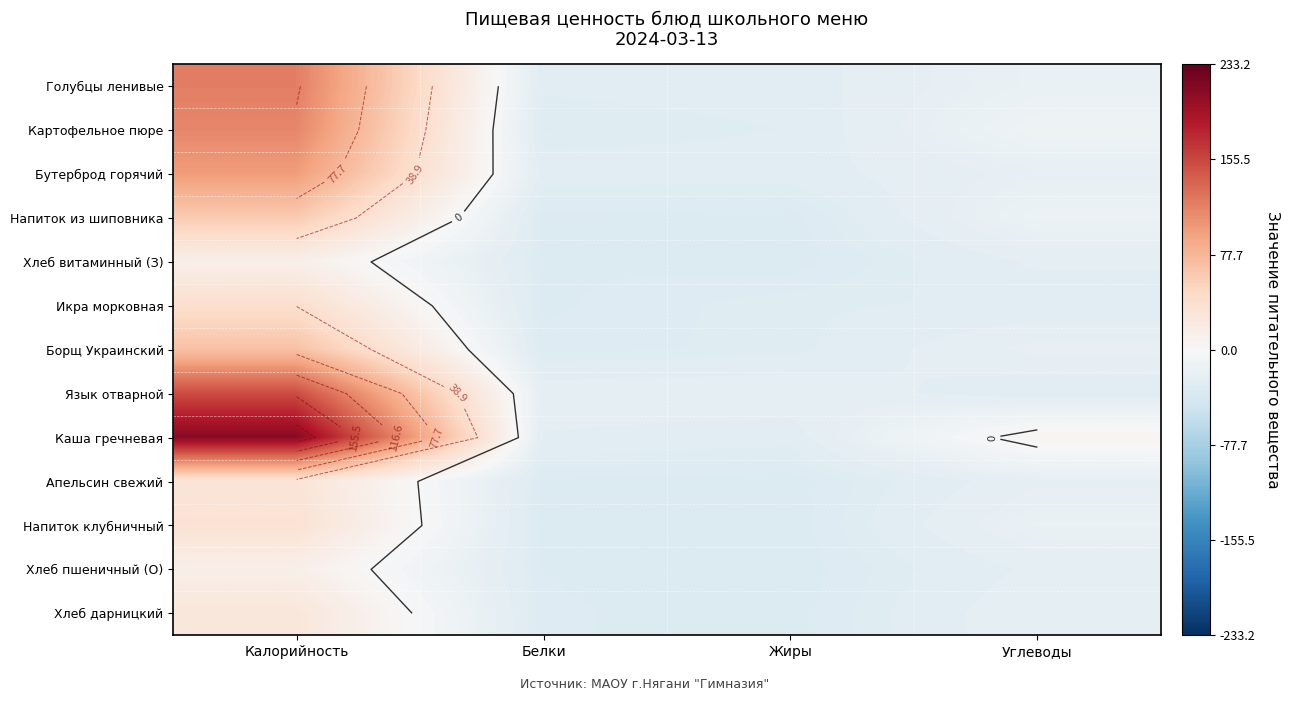

Where does the Бутерброд горячий series first go above -18?

Калорийность